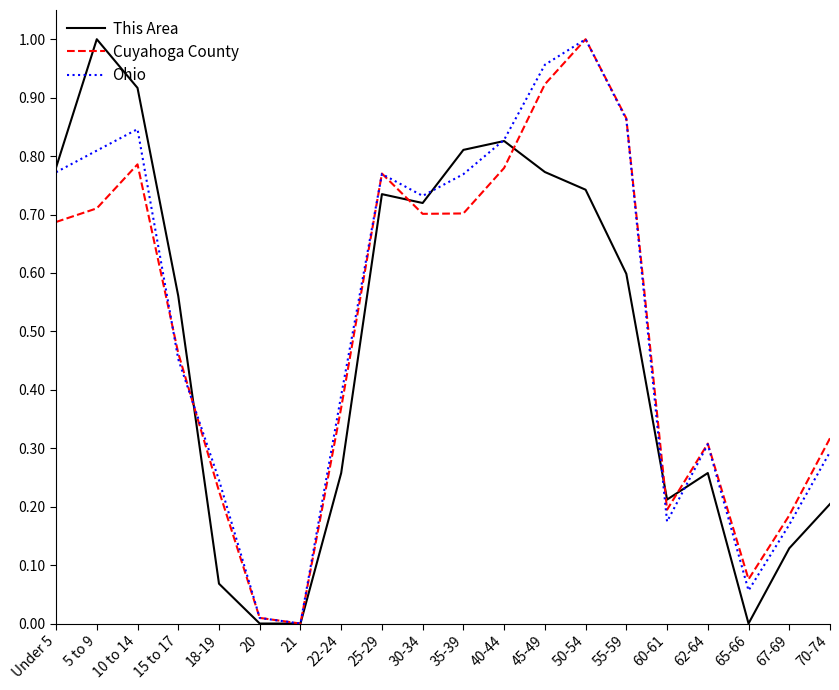

Which category has the lowest value in the Cuyahoga County series?

21